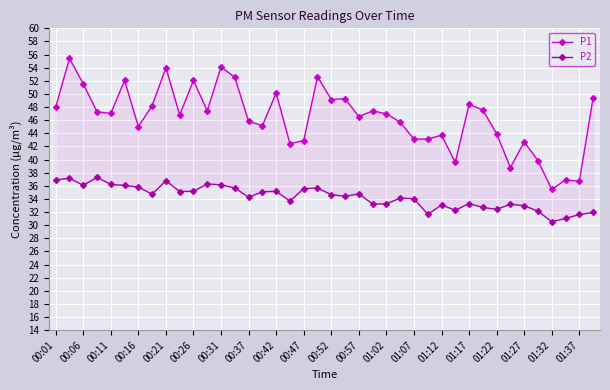

Which series changed the most between 01:22 and 35?

P1